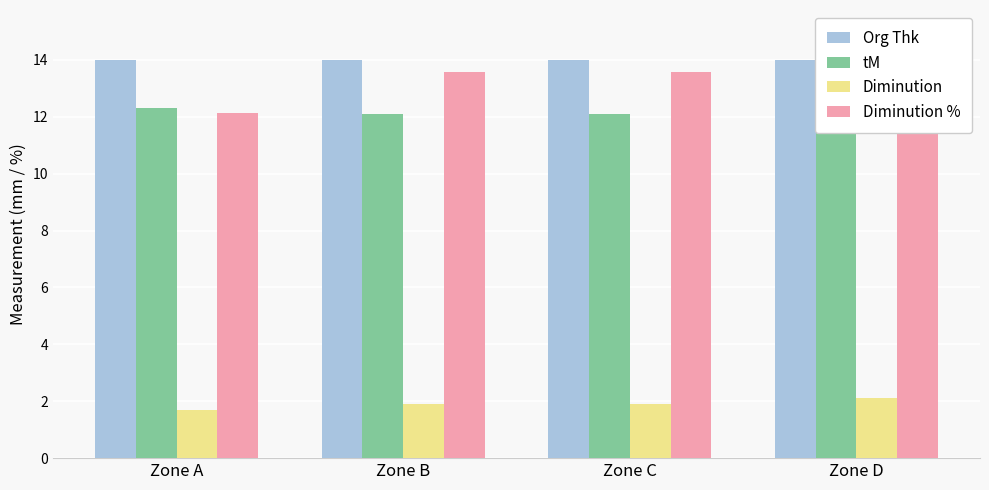

Is the value of Diminution at Zone B greater than the value of tM at Zone D?

No